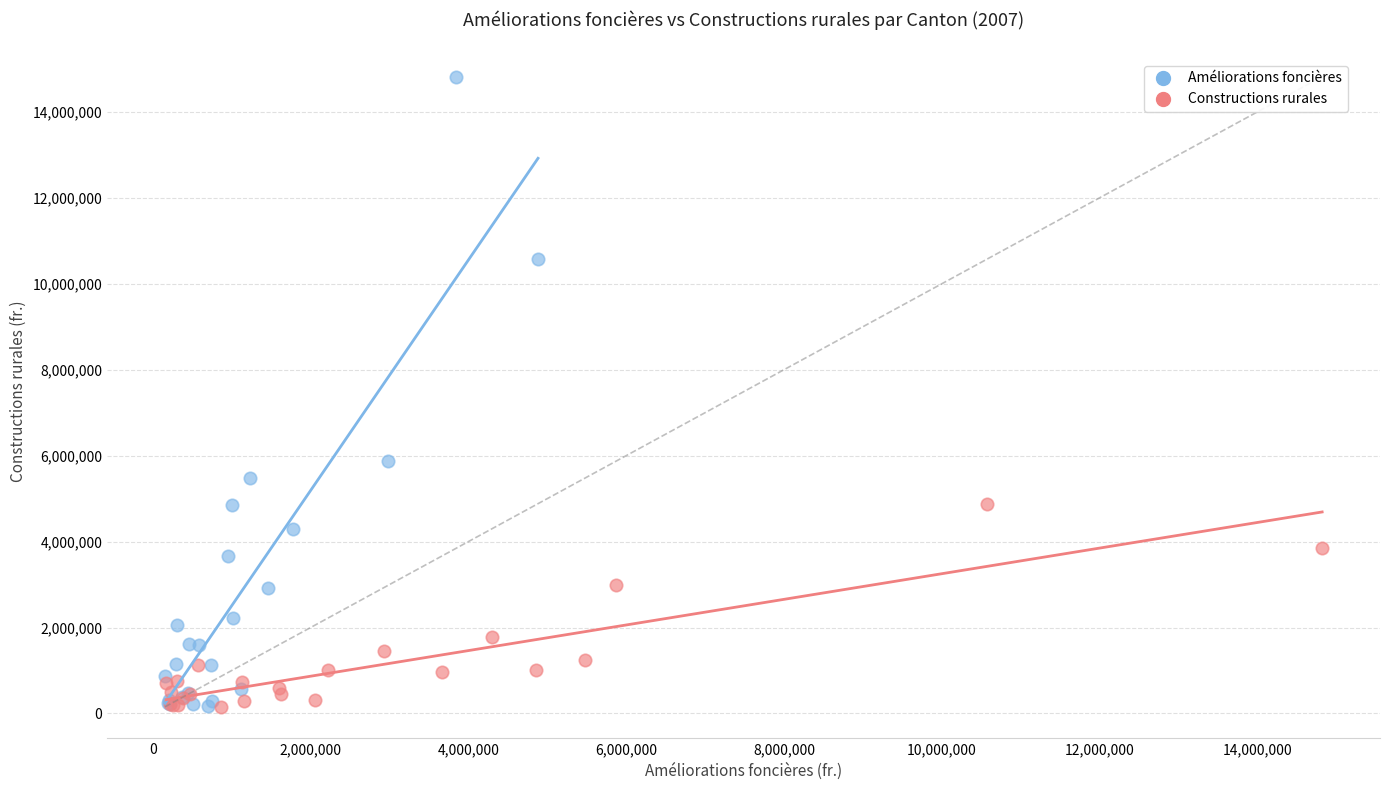

What are all the series names shown in the legend?

Améliorations foncières, Constructions rurales